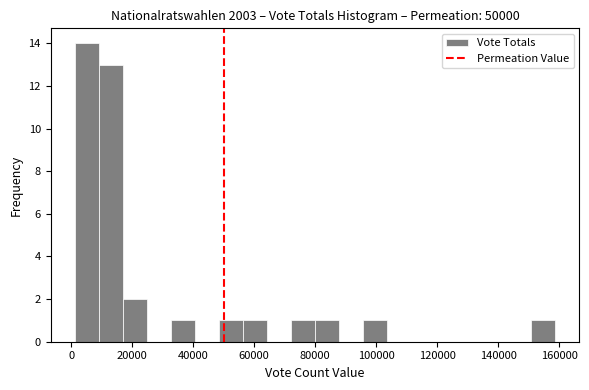

Around what value on the x-axis is the tallest bar? Give the approximate position of its centre, as read against the axis.

6000